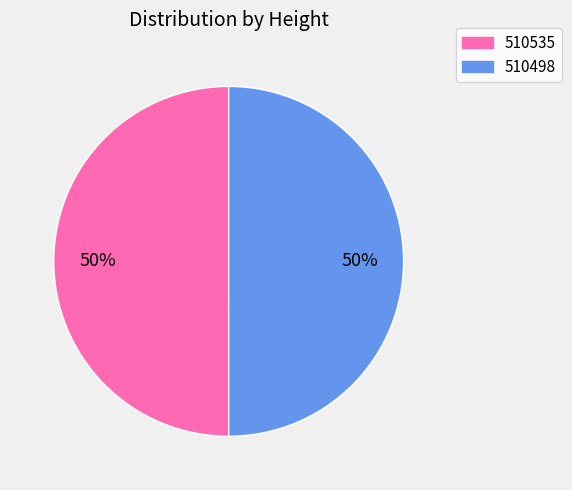

Combined, do 510498 and 510535 account for over 50%?

Yes